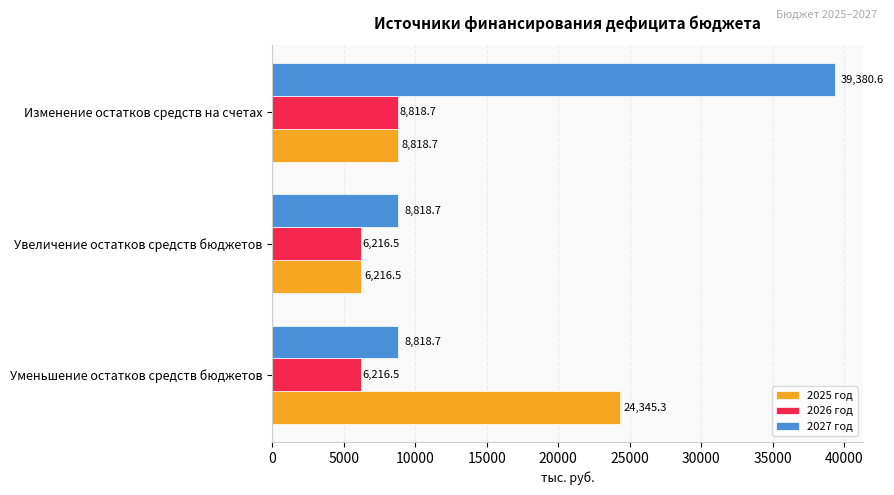

Rank the series by their average value, from lowest to highest.

2026 год, 2025 год, 2027 год